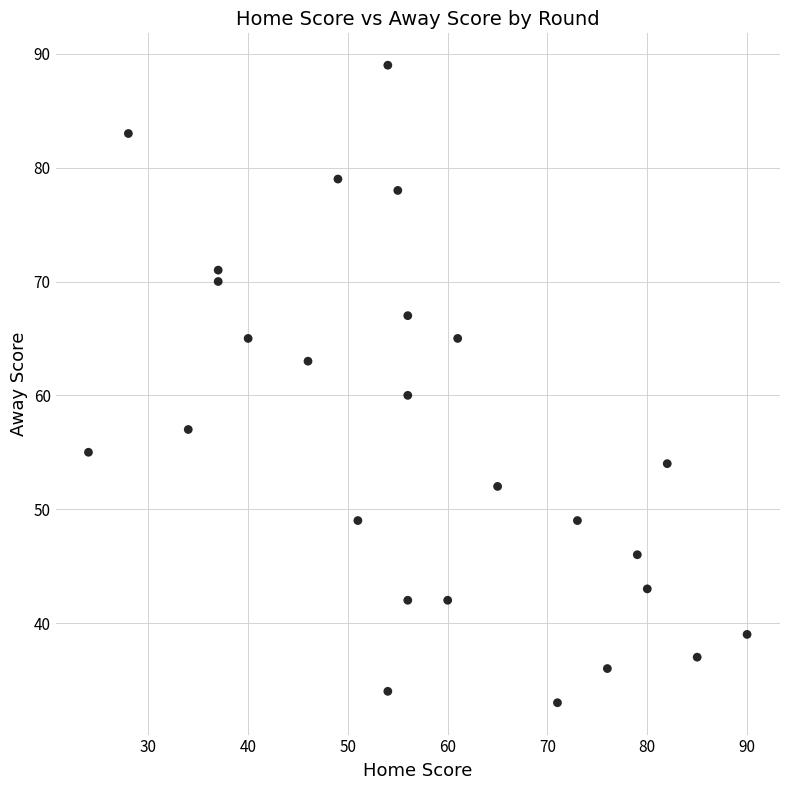

What Y value in the scatter plot is closest to 61?

60